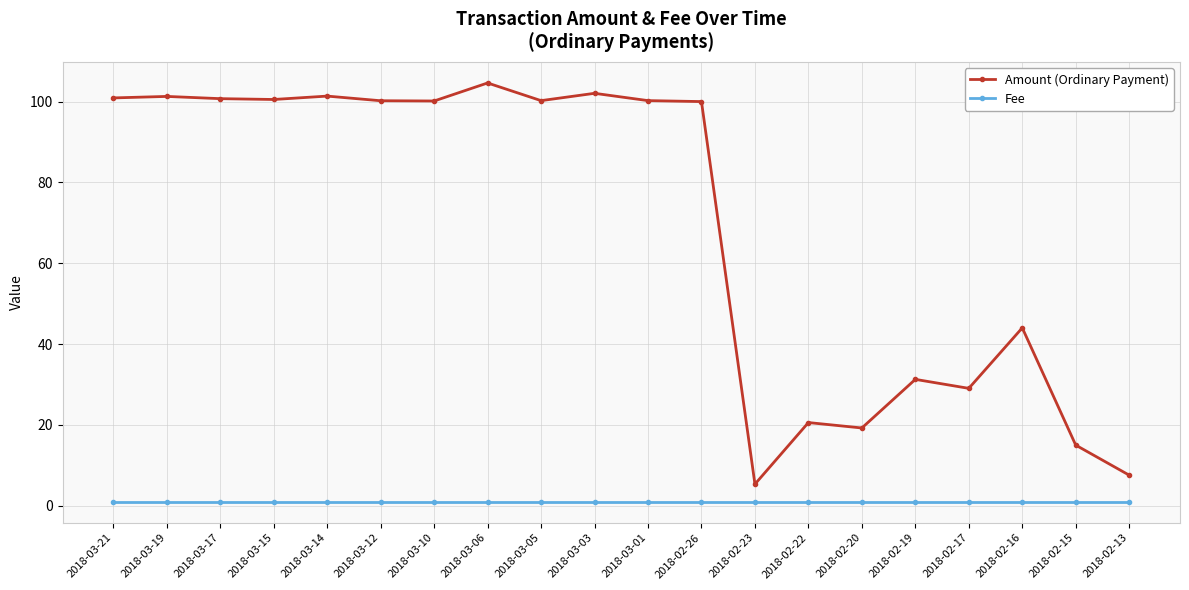

What is the label of the 14th point from the left?

2018-02-22